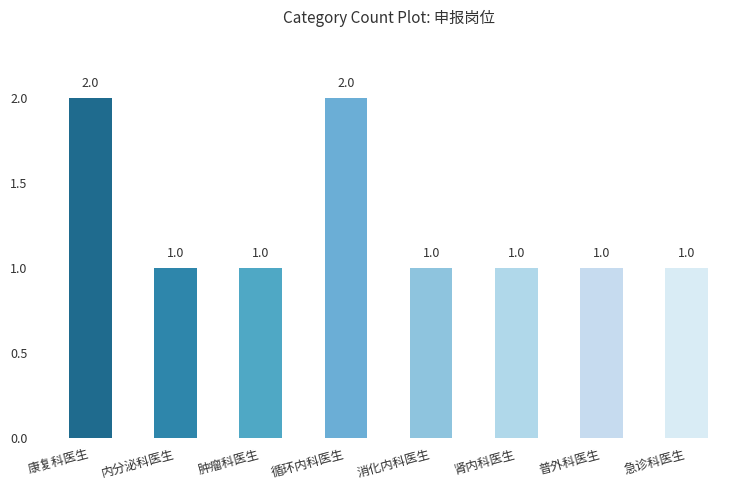

Reading left to right, extract all data points from this chart.

2	1	1	2	1	1	1	1